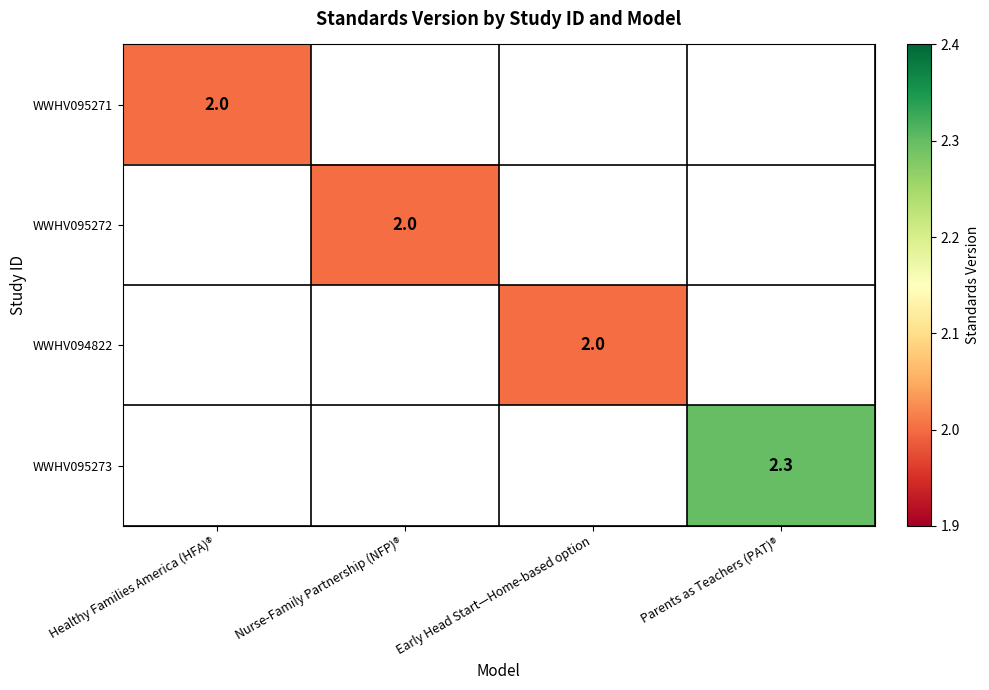

Is it true that WWHV095273 equals 1.6 at Parents as Teachers (PAT)®?

False